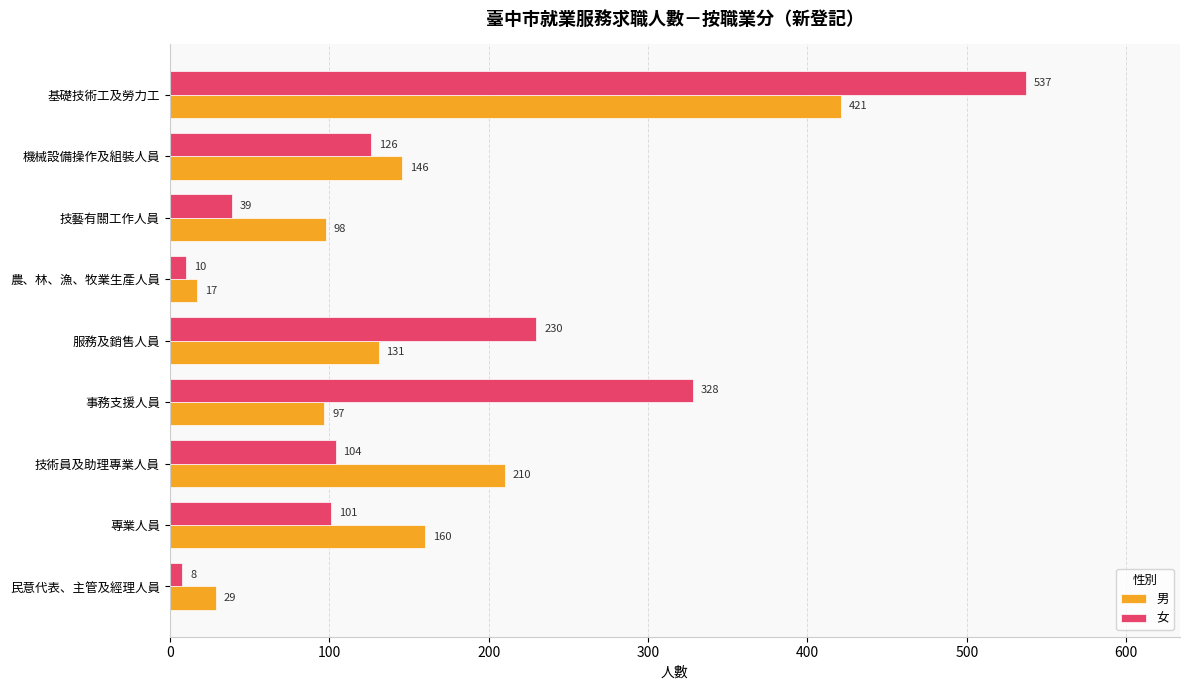

List the series in order of their peak value, highest first.

女, 男